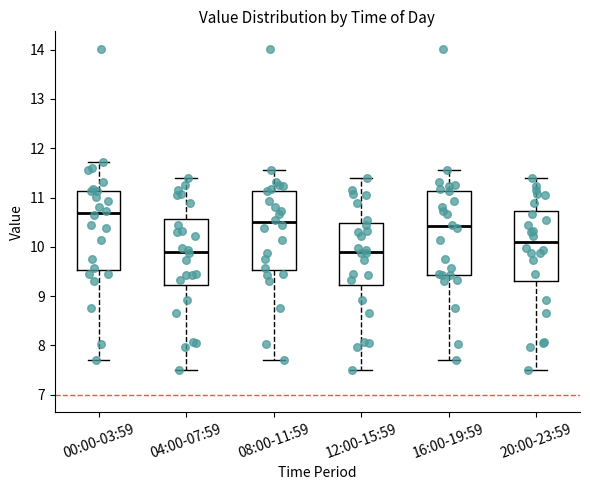

Which box has the highest median line?

00:00-03:59